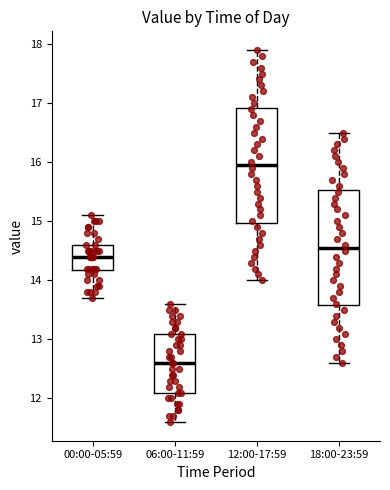

Reading left to right, read every box against the y-axis: the position of its median line, the range the box covers, and the ends of its whiskers. The values are not printed on the chart, so give them approximately, as read against the axis.

00:00-05:59: median 14.4, box 14.2 to 14.6, whiskers 13.7 to 15.1
06:00-11:59: median 12.6, box 12.1 to 13.1, whiskers 11.6 to 13.6
12:00-17:59: median 16.0, box 15.0 to 16.9, whiskers 14.0 to 17.9
18:00-23:59: median 14.6, box 13.6 to 15.5, whiskers 12.6 to 16.5